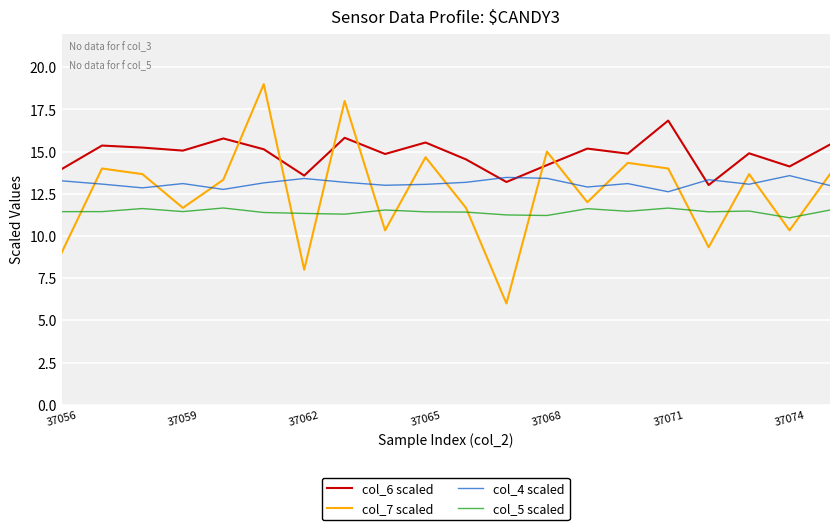

How many values in the col_7 scaled series exceed 13?

11